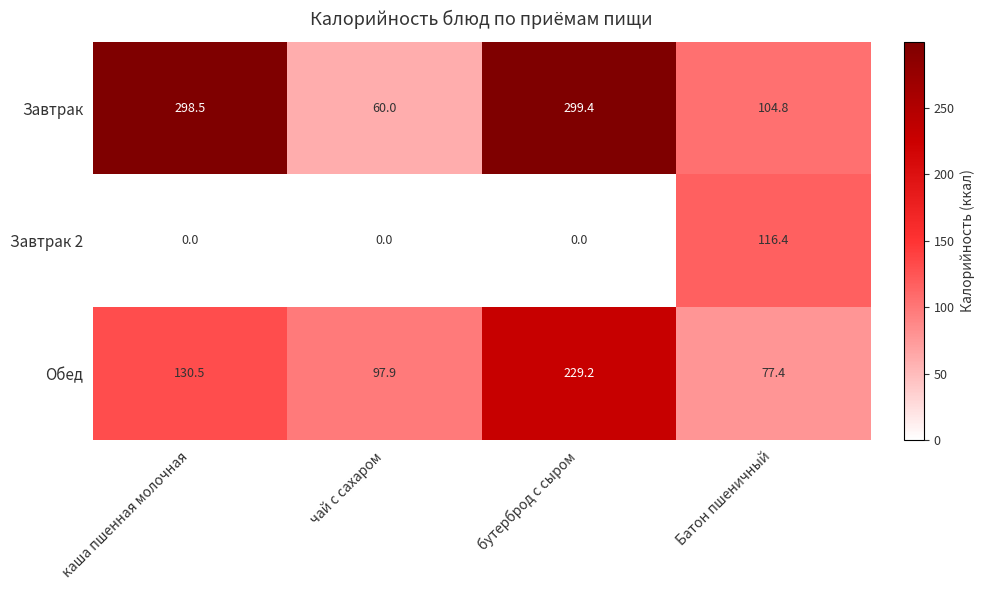

What is the total value across all series at каша пшенная молочная?

429.0